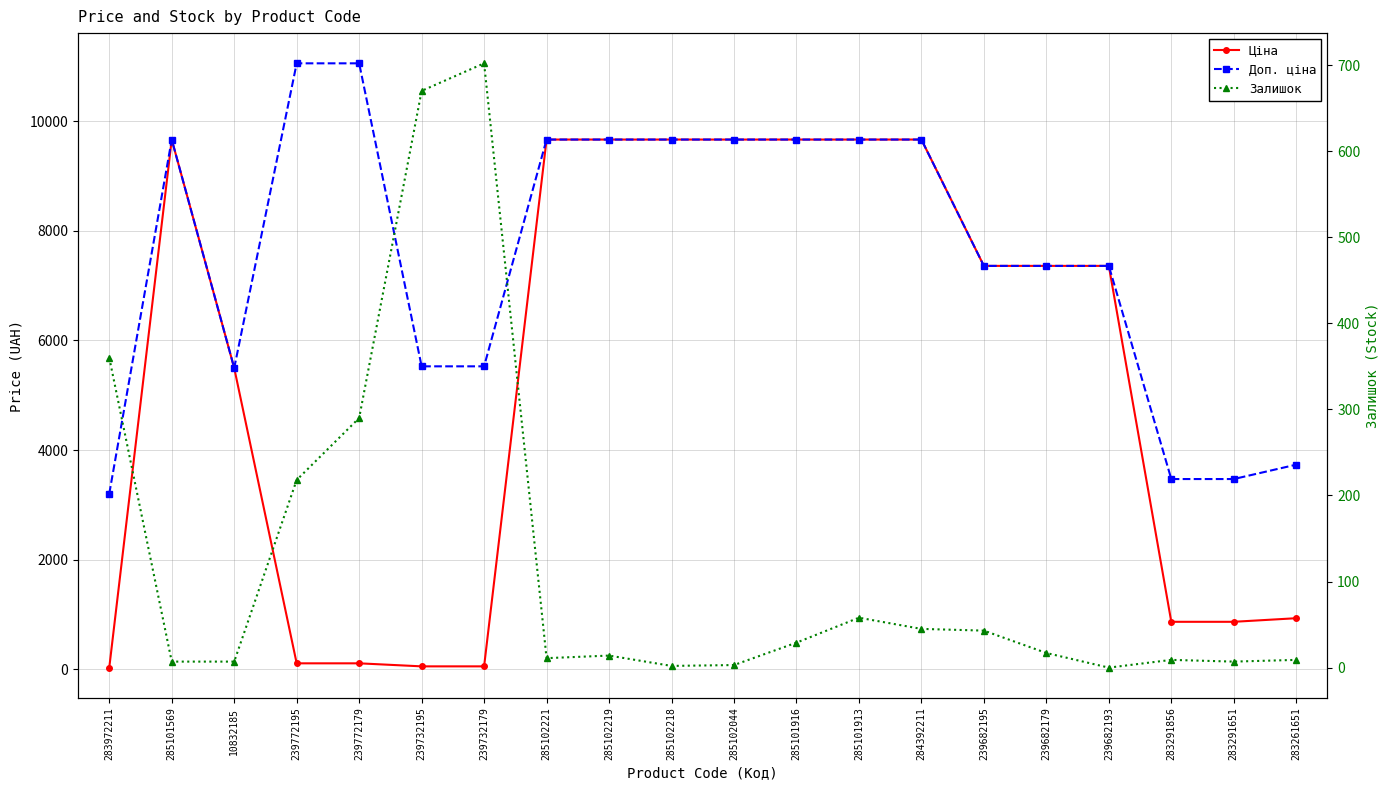

Where is the first local maximum for Доп. ціна?

285101569